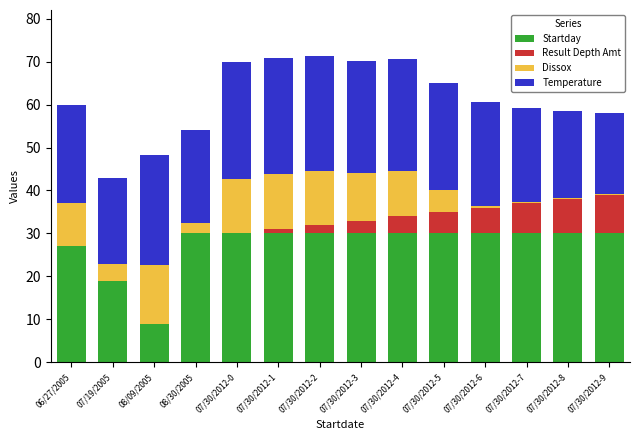

What are all the series names shown in the legend?

Startday, Result Depth Amt, Dissox, Temperature